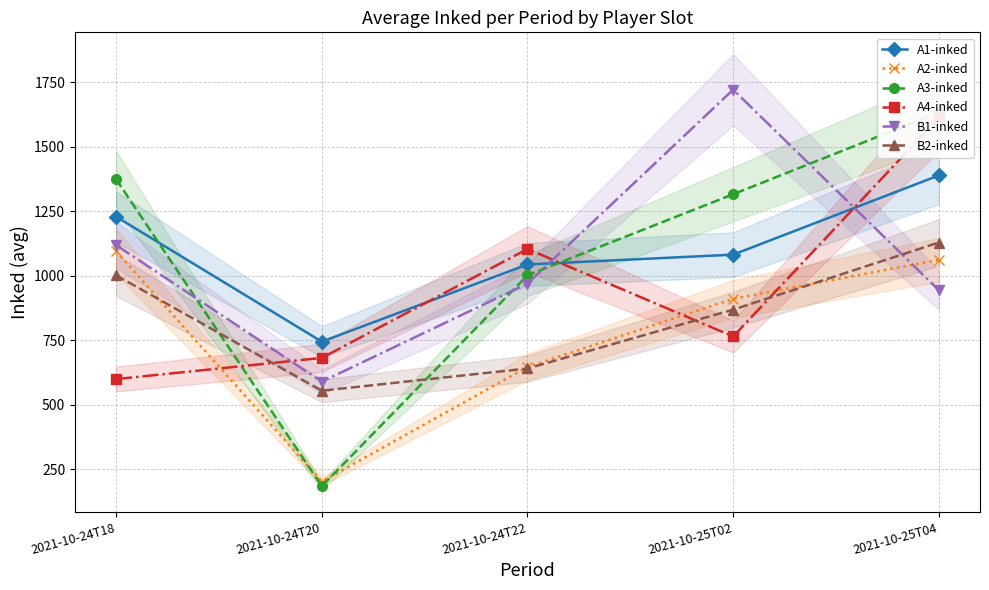

What is the highest value of the A1-inked series?

1389